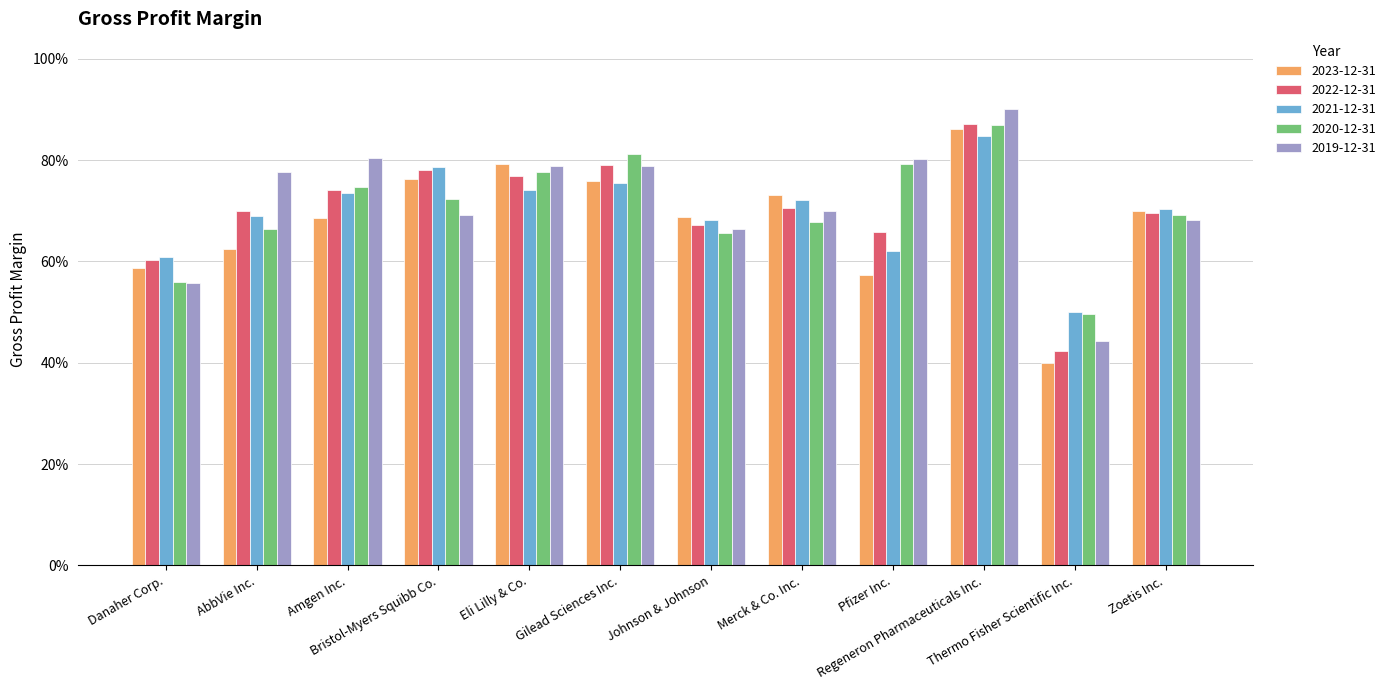

True or false: 2023-12-31 has a value of 0.8 at Gilead Sciences Inc..

True